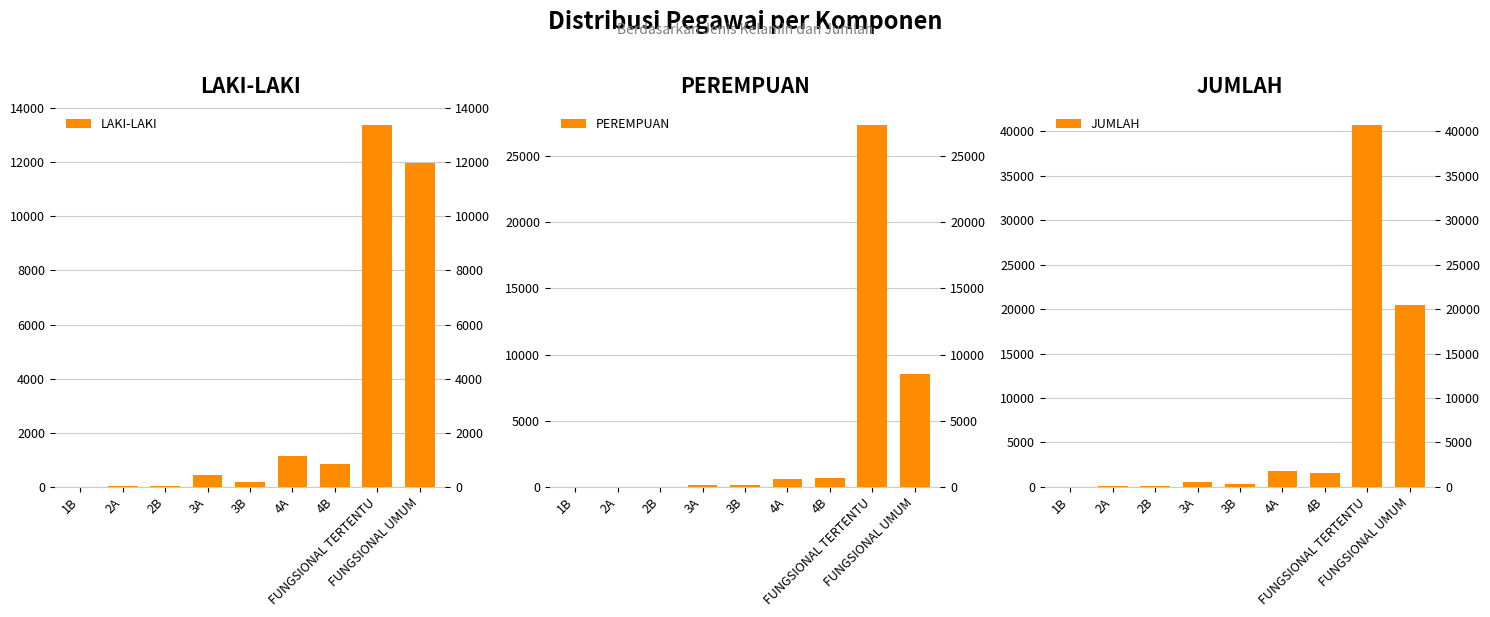

Which series has the widest spread of values?

JUMLAH